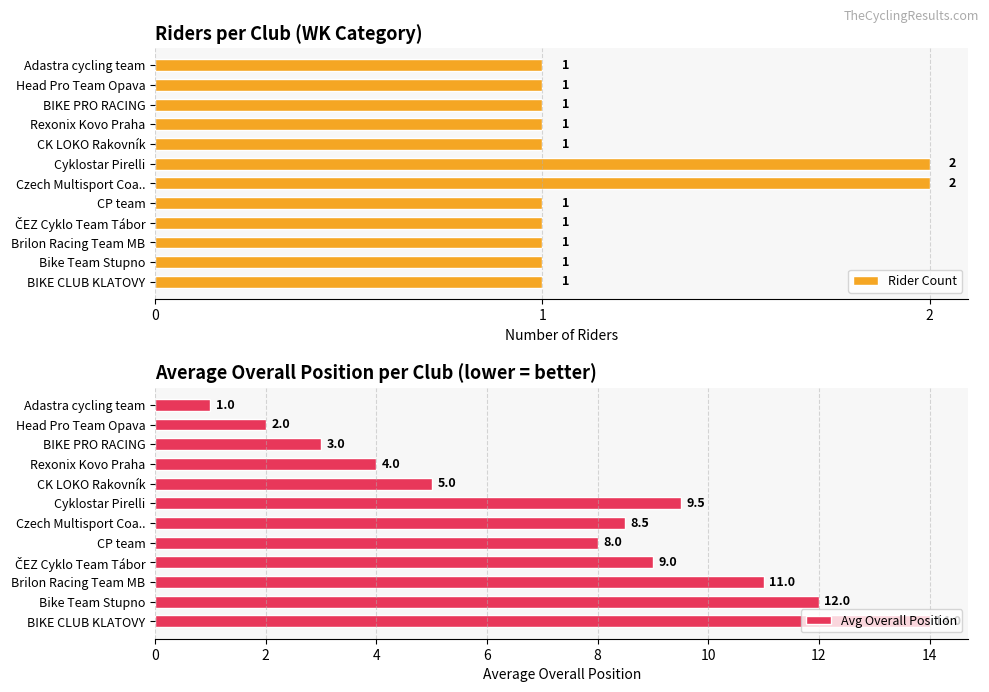

Reading right to left, what are all the values shown in this chart?

Rider Count: 1.0	1.0	1.0	1.0	1.0	2.0	2.0	1.0	1.0	1.0	1.0	1.0
Avg Overall Position: 14.0	12.0	11.0	9.0	8.0	8.5	9.5	5.0	4.0	3.0	2.0	1.0